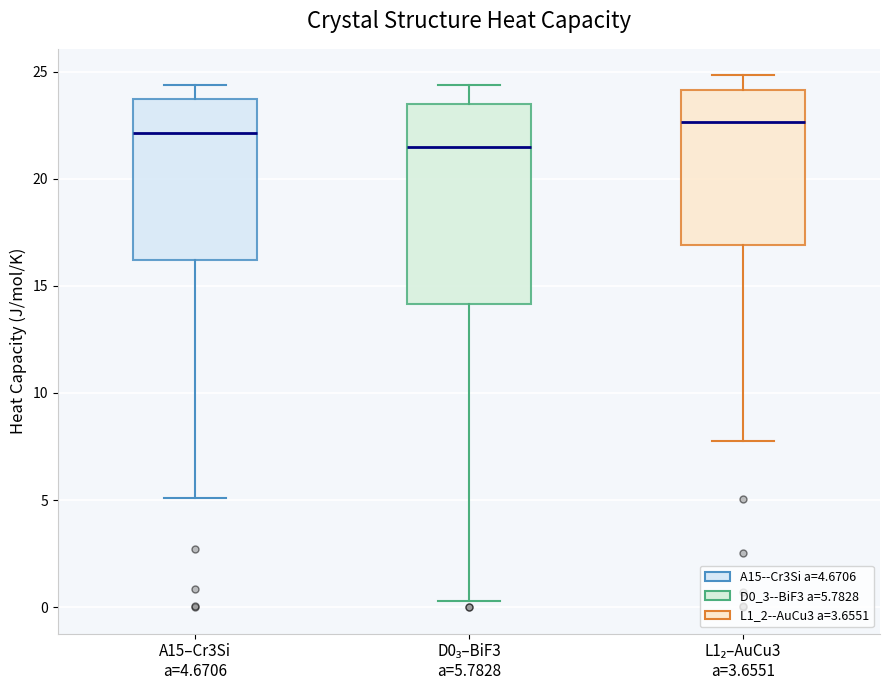

Which box is the tallest, from its lower edge to its upper edge?

D0₃–BiF3 a=5.7828